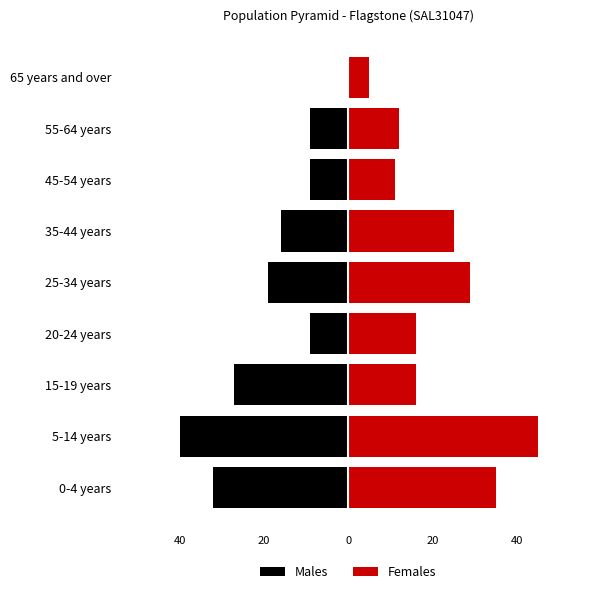

What is the average value of the Males series?

-18